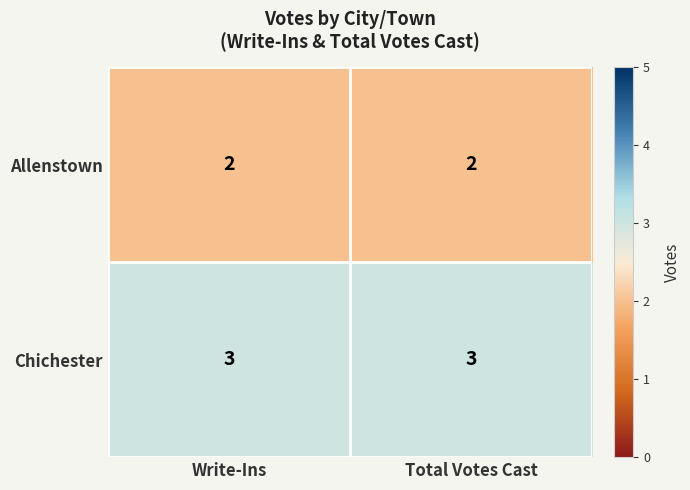

What is the sum of all Chichester values?

6